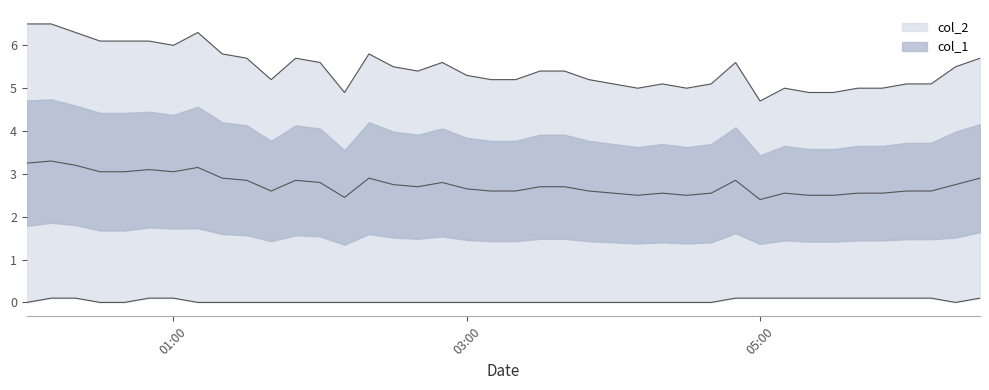

List the series in order of their peak value, lowest first.

col_1, col_2